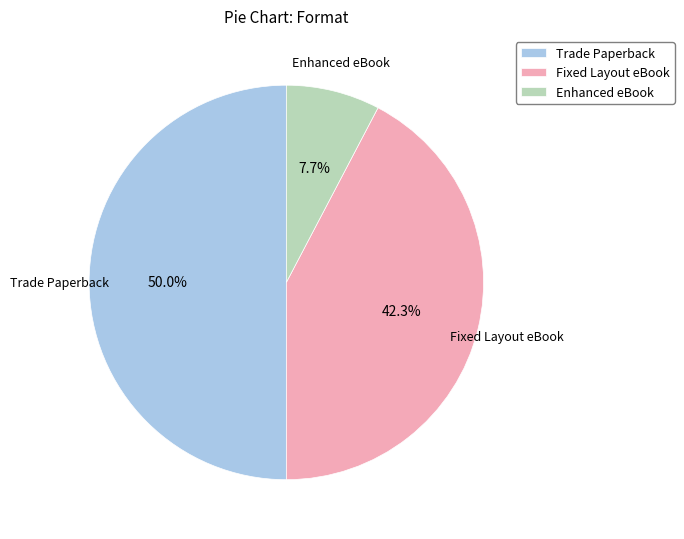

How many segments does this pie chart have?

3